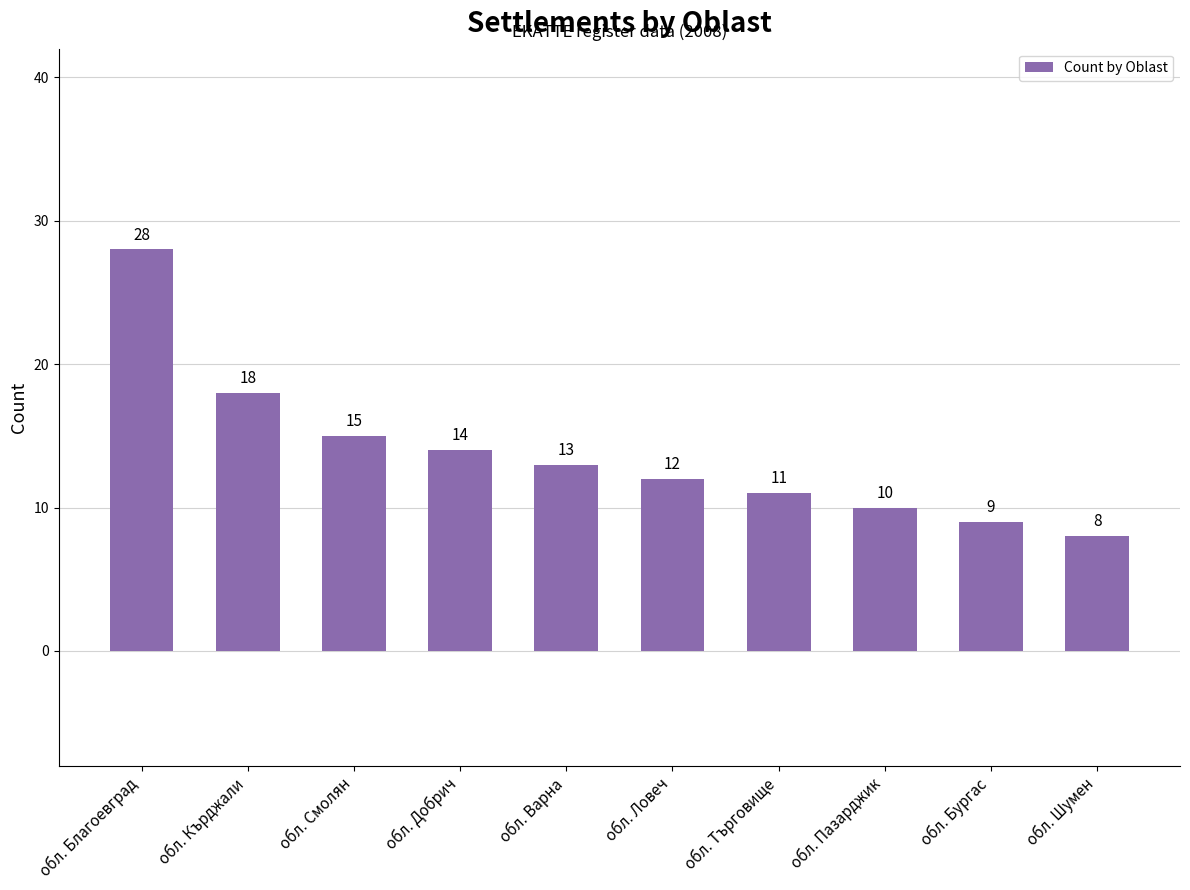

What is the greatest value displayed?

28